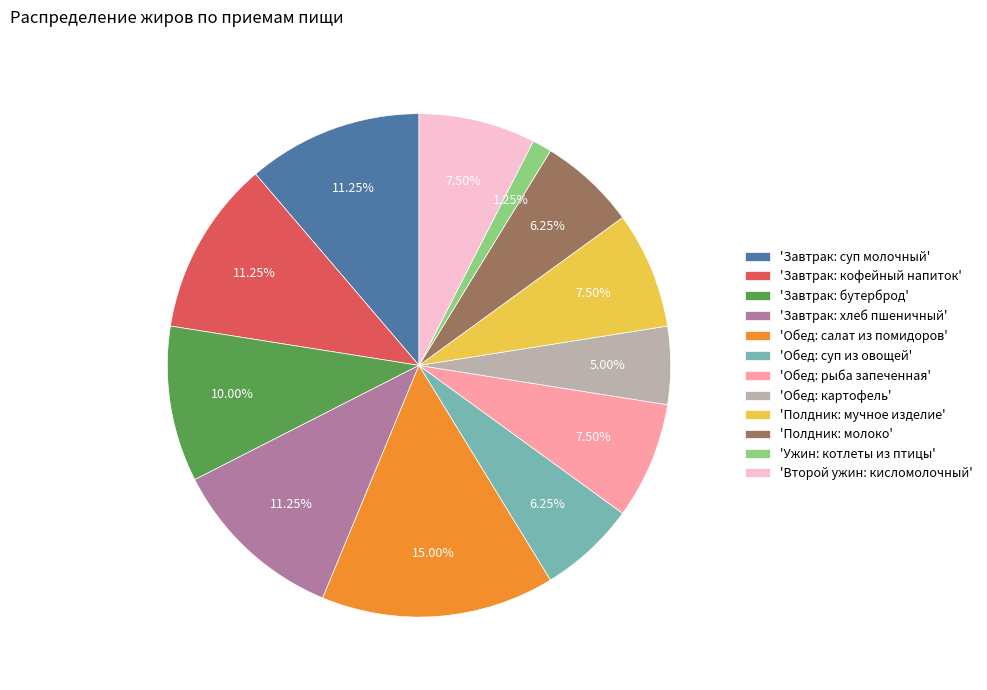

Which slice is the largest?

'Обед: салат из помидоров'